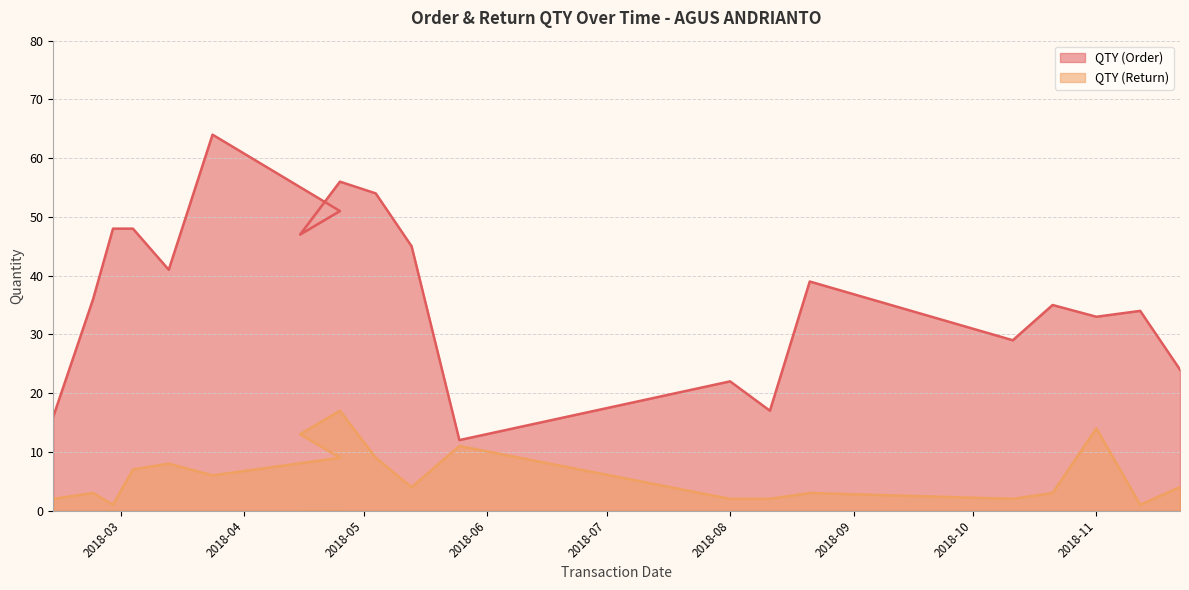

The value of QTY (Return) at 2018-10-11 is 4. True or false?

False